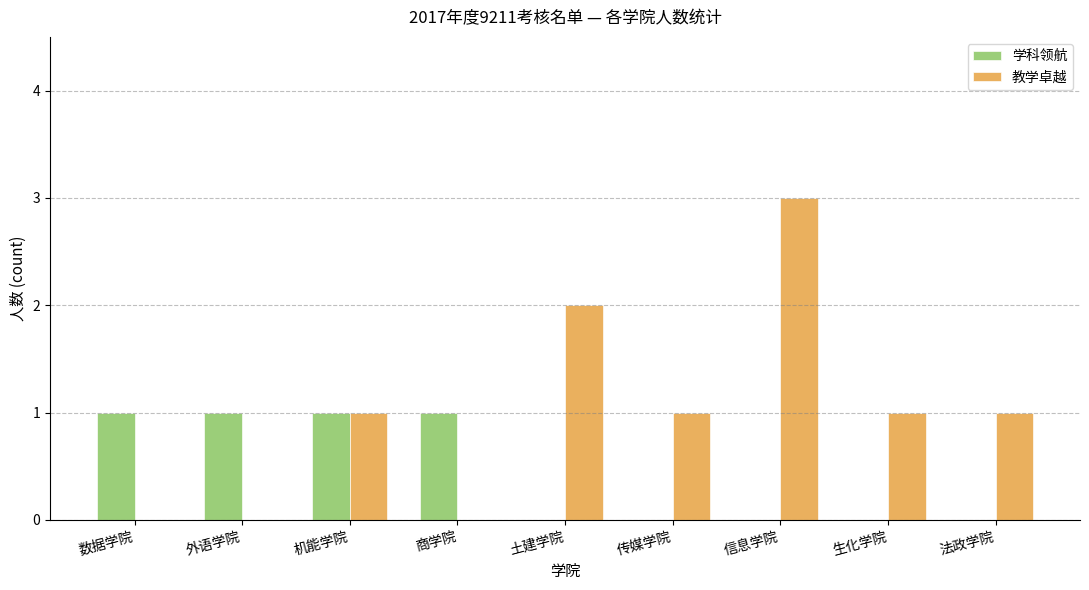

Reading right to left, what are all the values shown in this chart?

学科领航: 0	0	0	0	0	1	1	1	1
教学卓越: 1	1	3	1	2	0	1	0	0